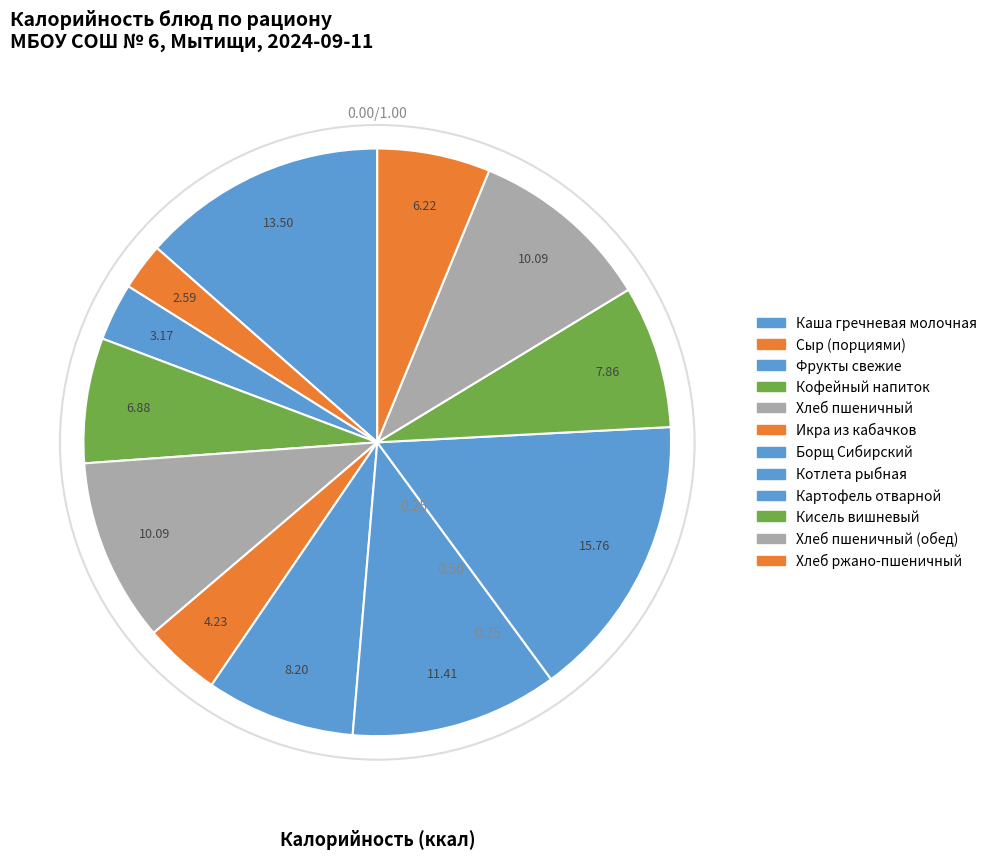

Count the number of slices in the pie.

12